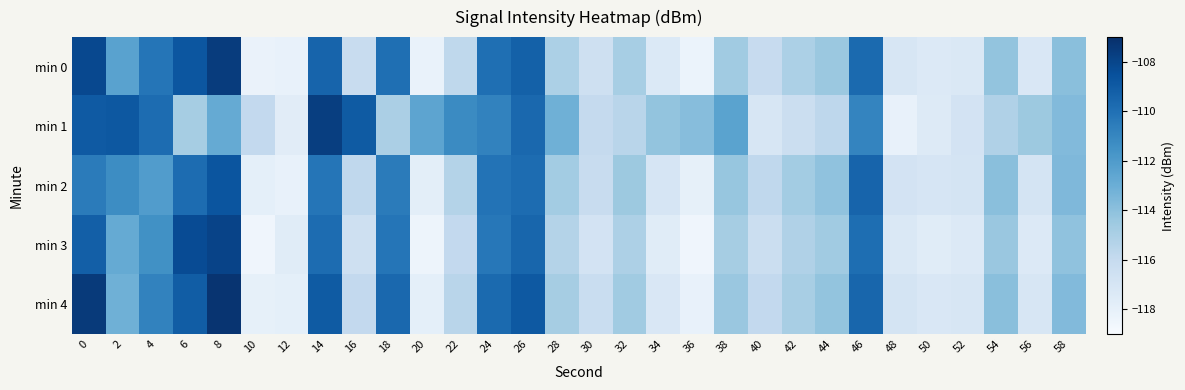

Rank the series at 6 from highest to lowest value.

min 3, min 0, min 4, min 2, min 1